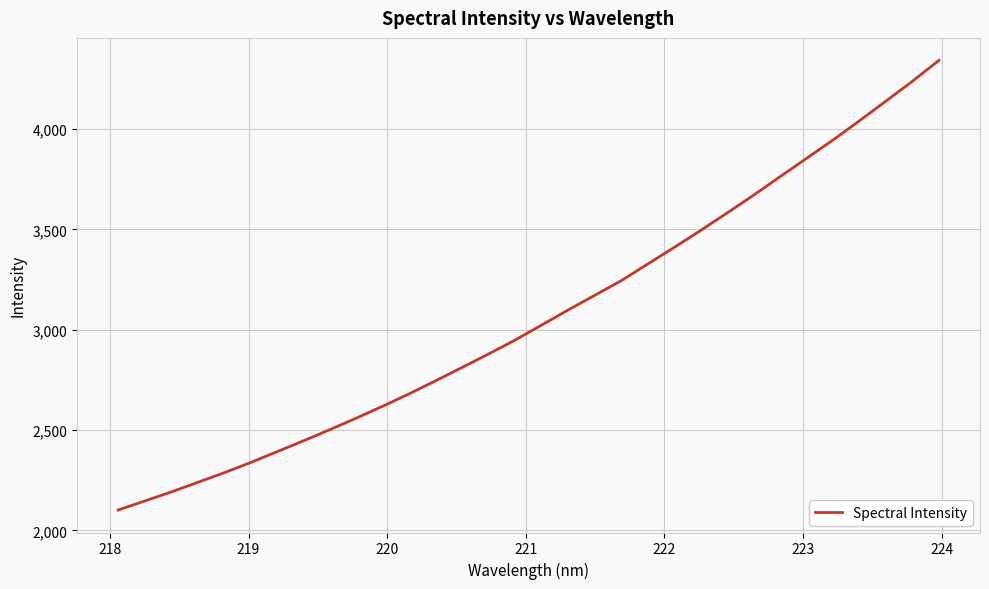

Is this an area chart (filled region under the line)?

No